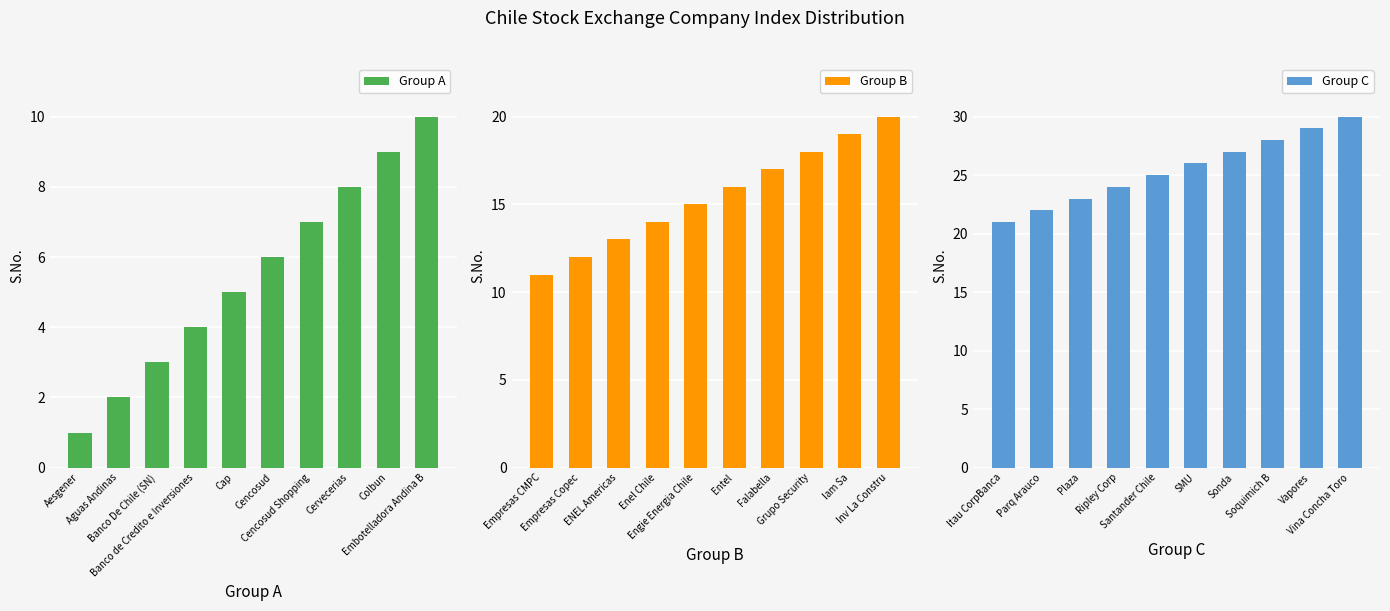

The Group C series shows 8 at Ripley Corp. True or false?

False